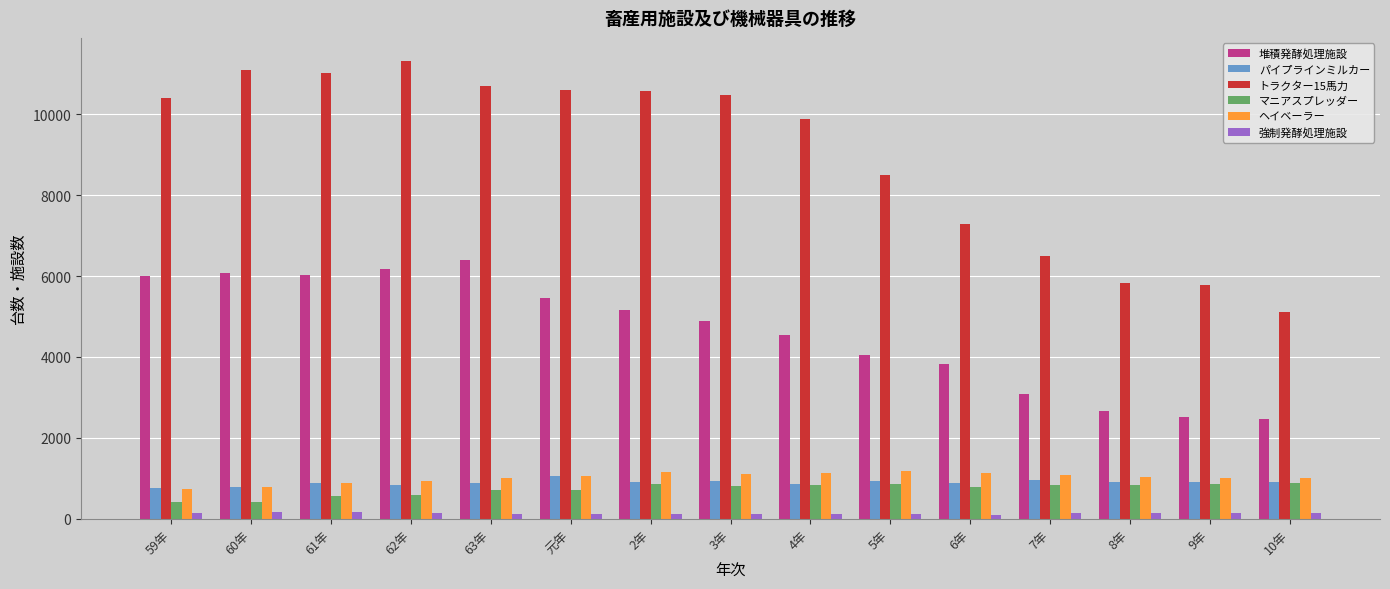

What is the label of the 14th bar from the left?

9年